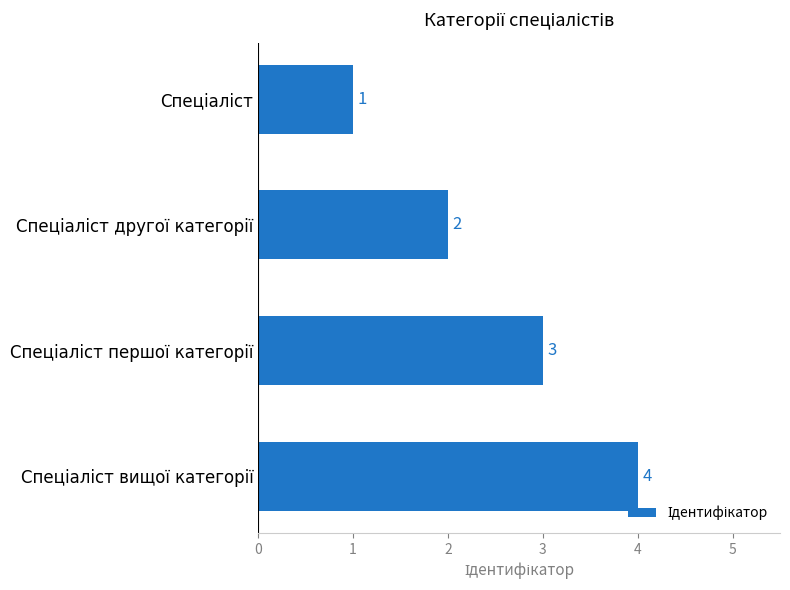

What is the difference between the maximum and minimum values?

3